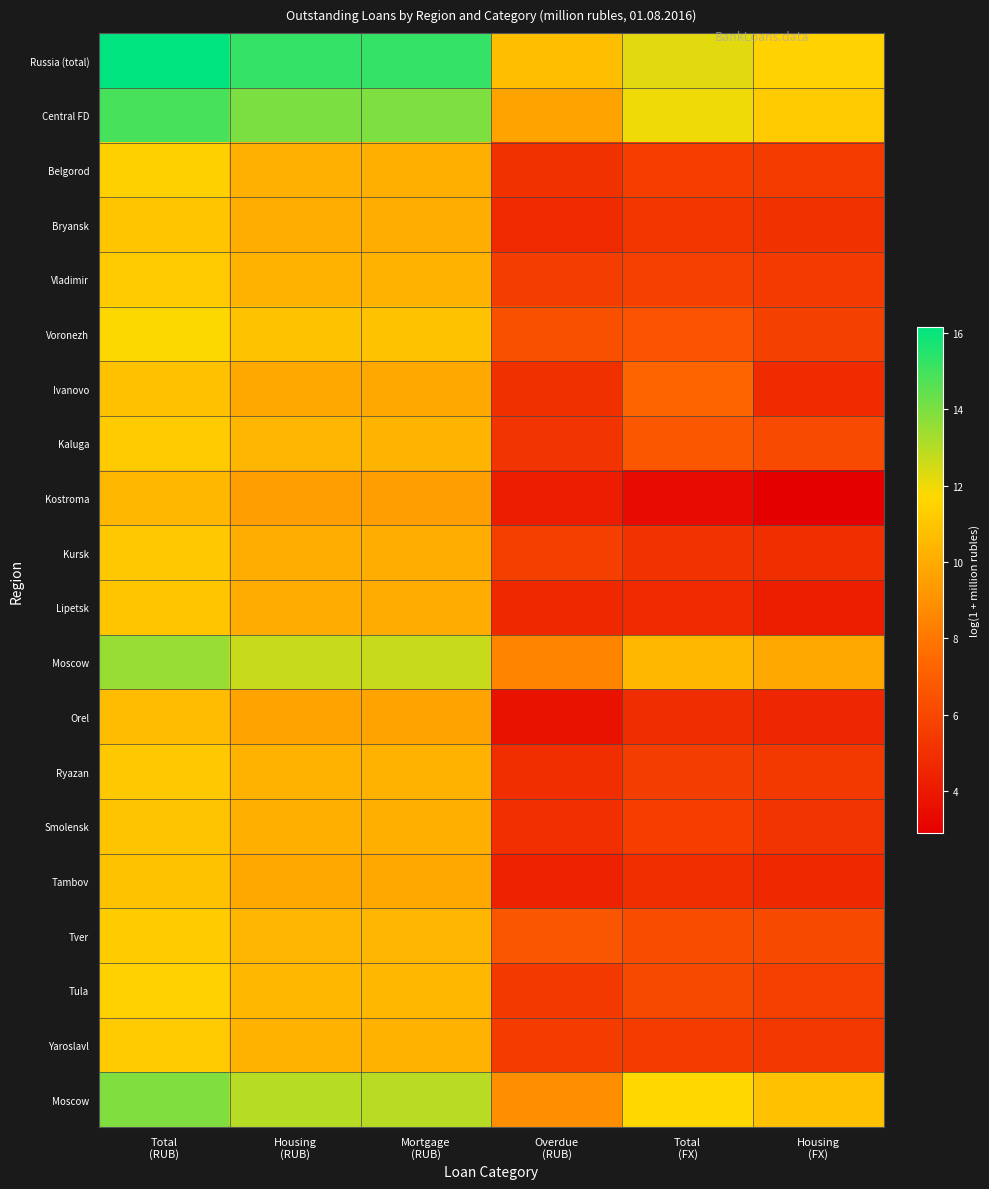

At which category is the sum across all series the highest?

Total
(RUB)